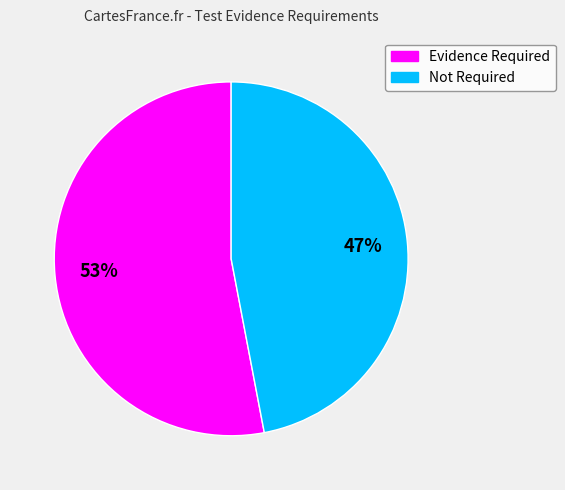

Which has a higher value, Evidence Required or Not Required?

Evidence Required